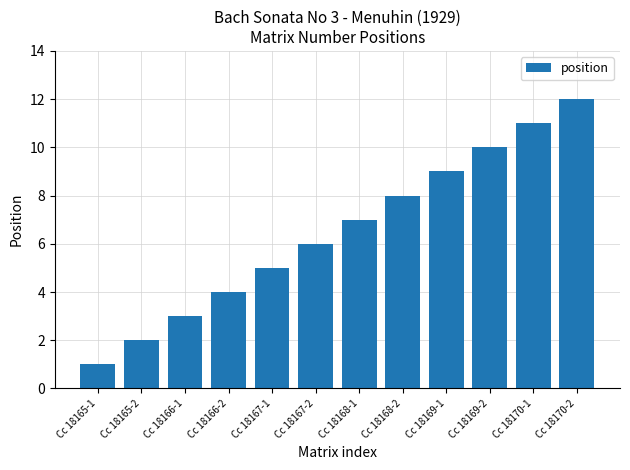

What is the label of the 4th bar from the left?

Cc 18166-2